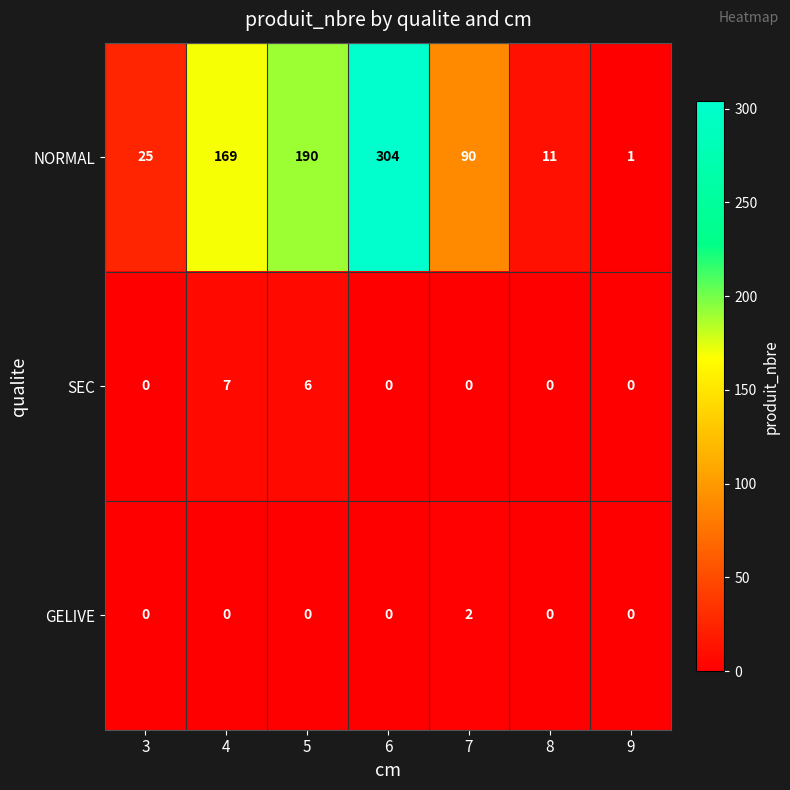

List the series in order of their peak value, highest first.

NORMAL, SEC, GELIVE